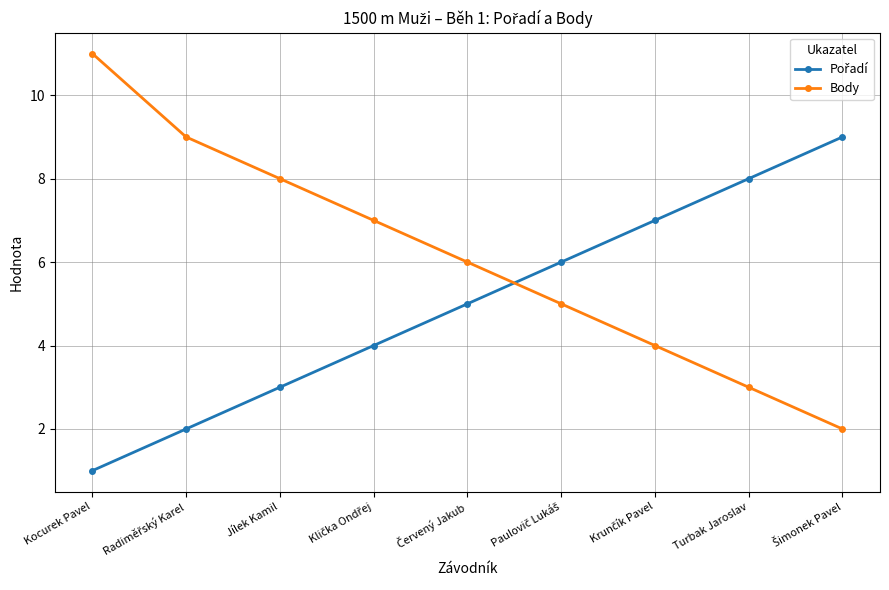

What is the difference between the maximum and second lowest values in the Body series?

8